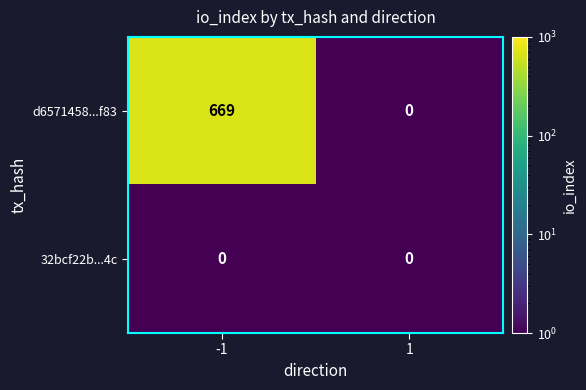

True or false: 32bcf22b...4c has a value of 0 at -1.

True